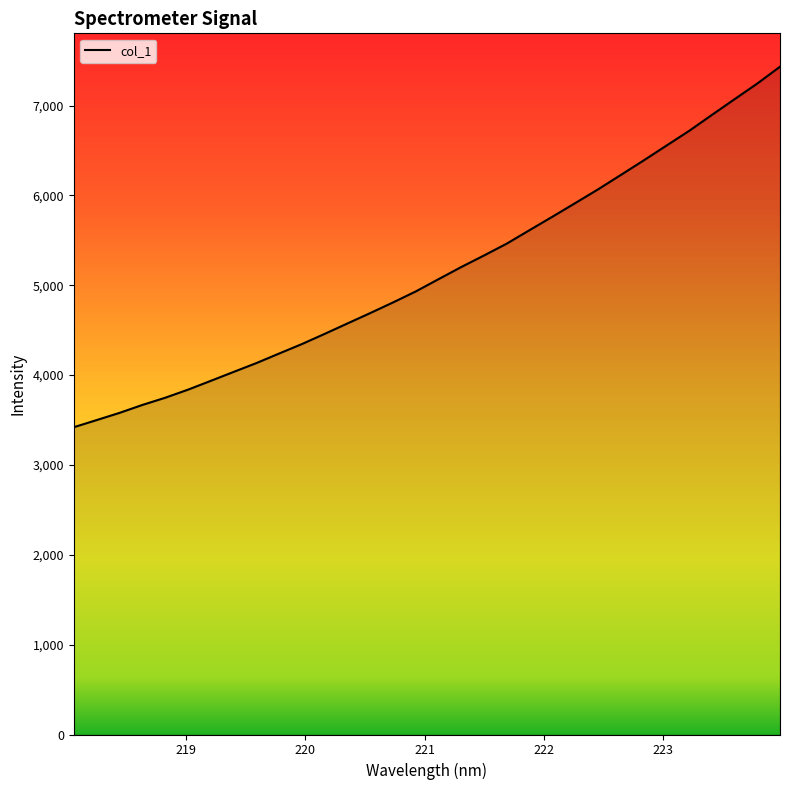

What is the greatest value displayed?

7432.8